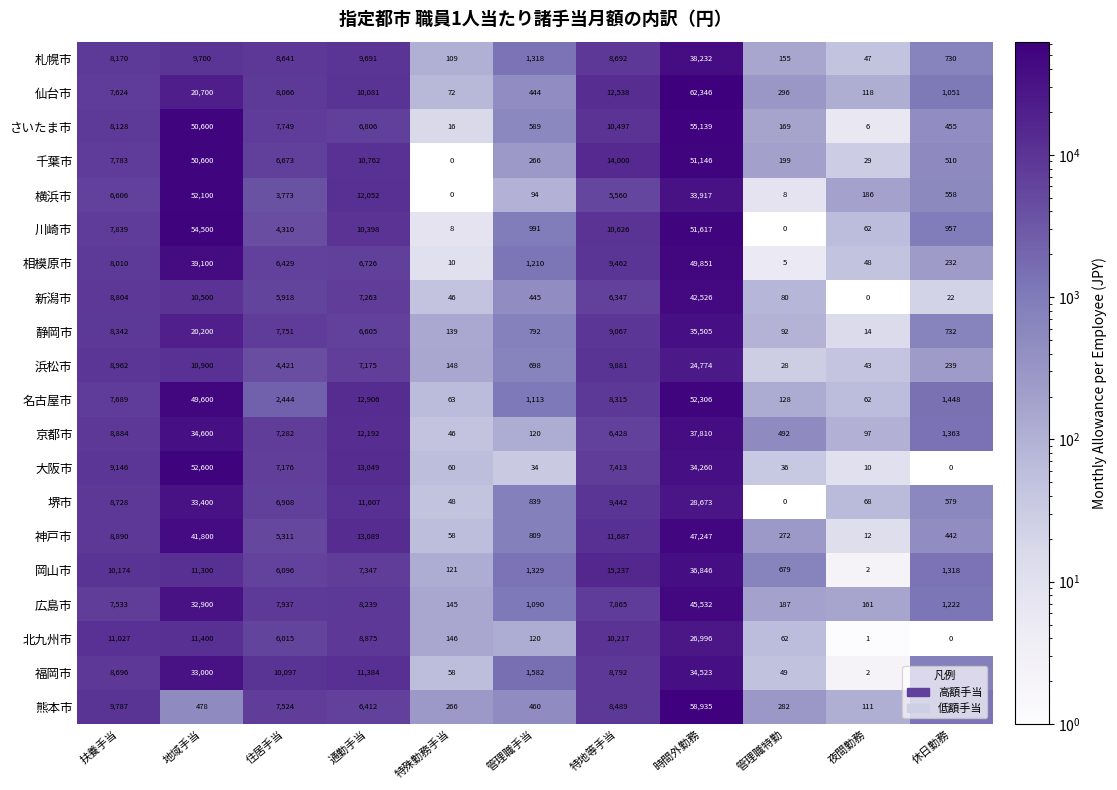

How many series are shown in this chart?

20